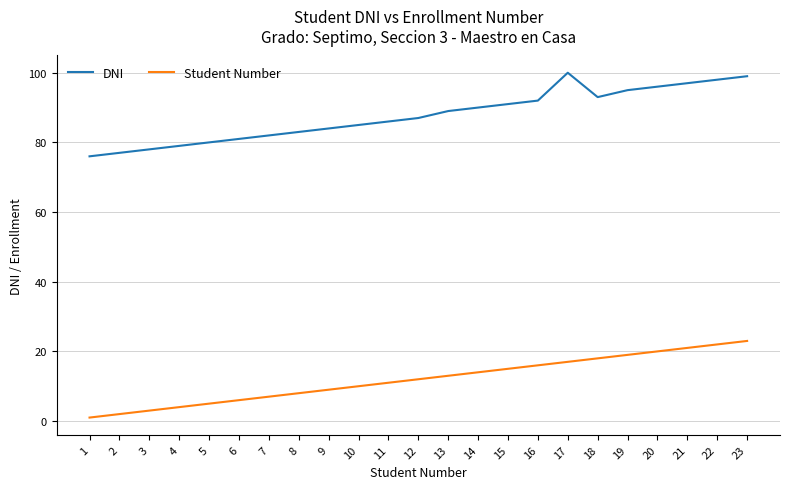

Does the chart display data point markers on the line(s)?

No